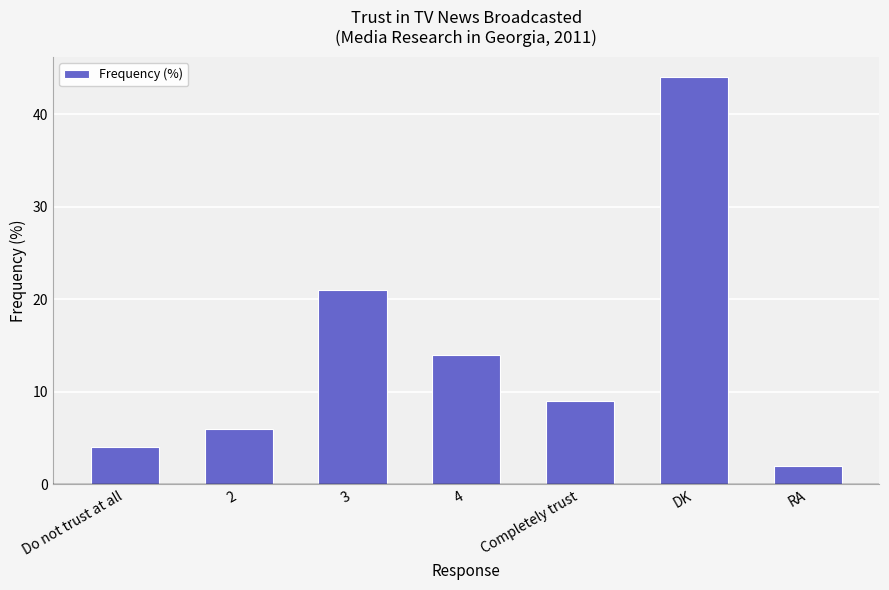

At which label does the data first exceed 9?

3